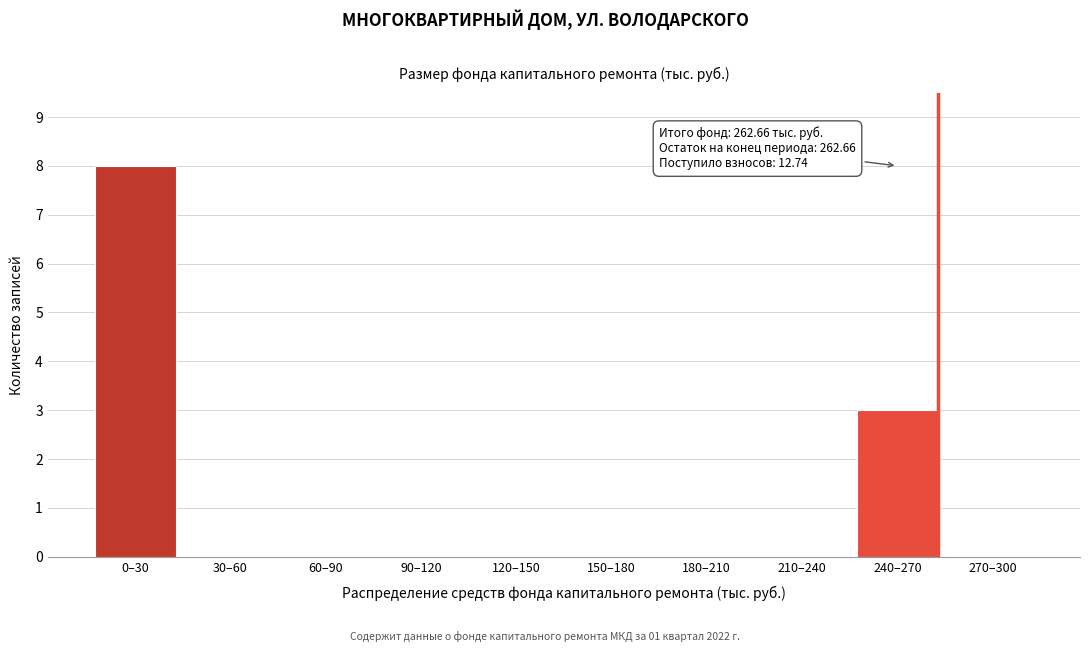

Reading right to left, what are all the values shown in this chart?

270–300=0	240–270=3	210–240=0	180–210=0	150–180=0	120–150=0	90–120=0	60–90=0	30–60=0	0–30=8